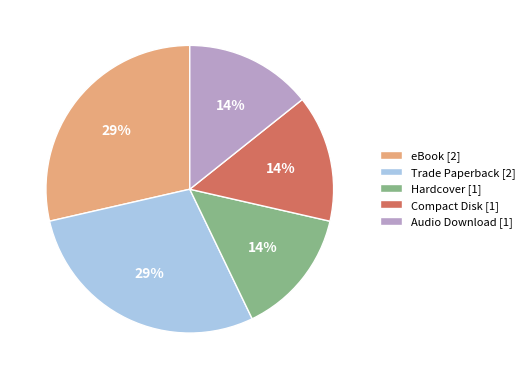

To the nearest percent, what portion does Audio Download [1] represent?

14%